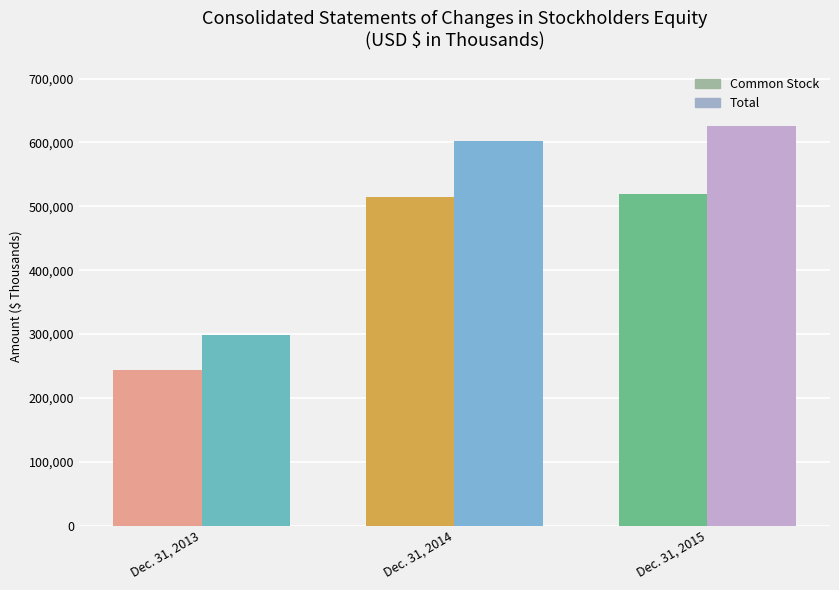

What is the spread (max minus min) of values at Dec. 31, 2014?

88219